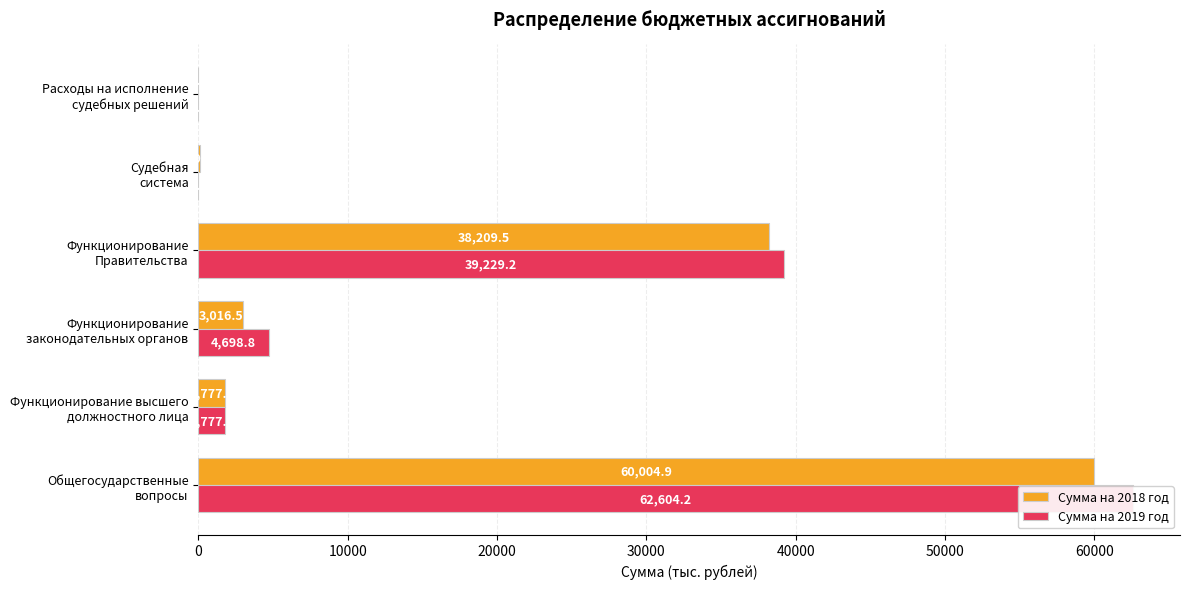

Which series has the widest spread of values?

Сумма на 2019 год